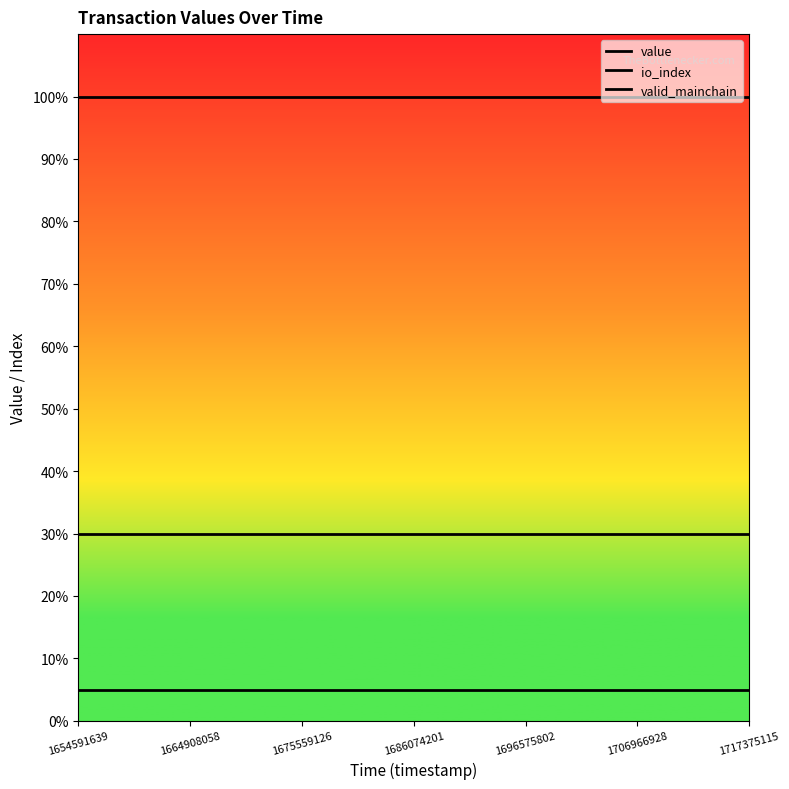

True or false: value has a value of 0.3 at 21.

True